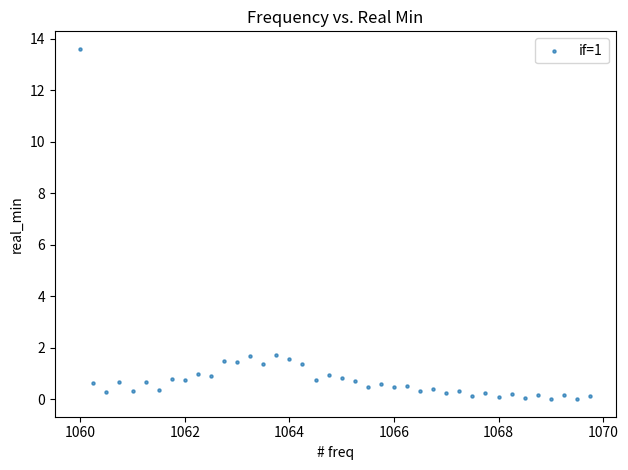

What is the range of X values (max minus min)?

9.8